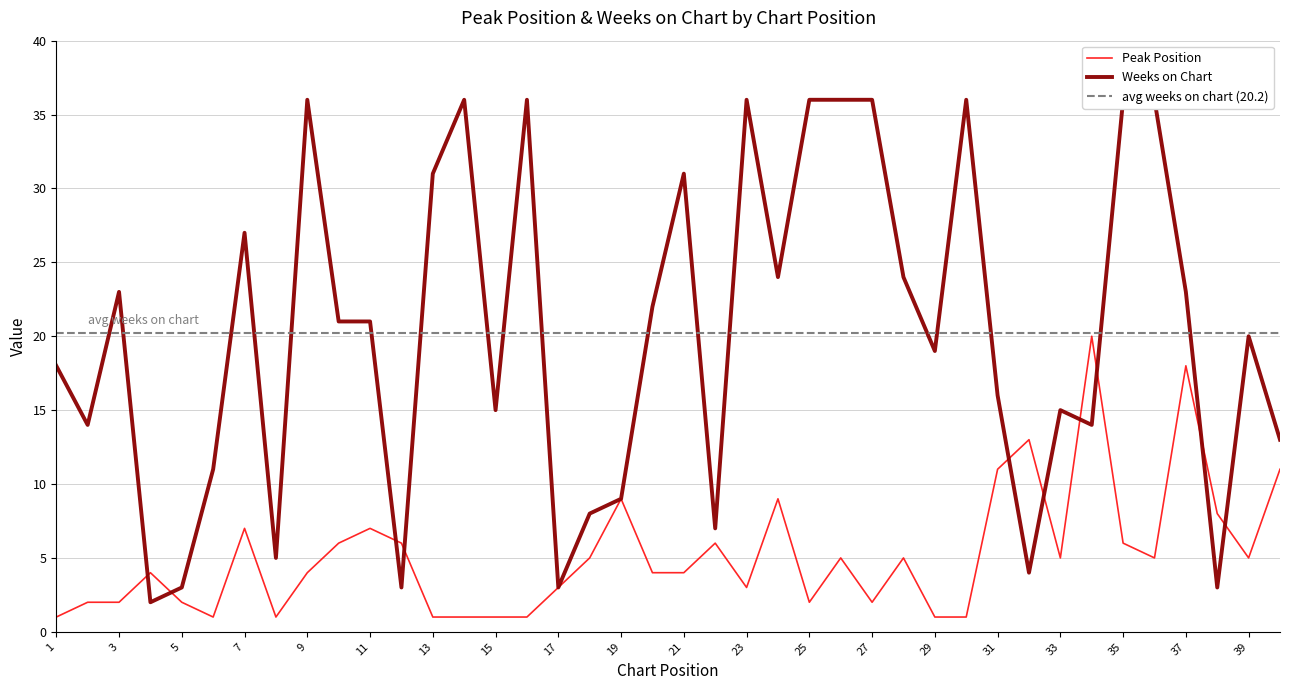

At which category is the sum across all series the highest?

35